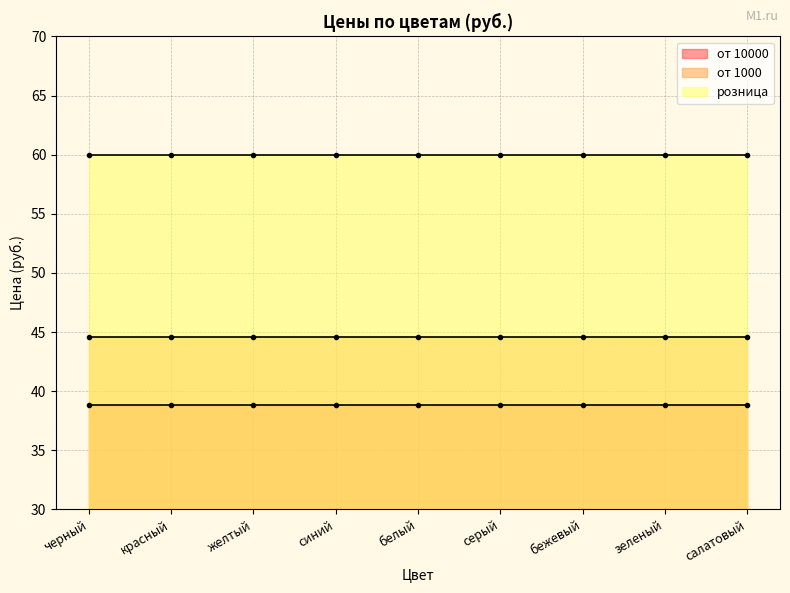

True or false: розница and от 1000 intersect in this chart.

False